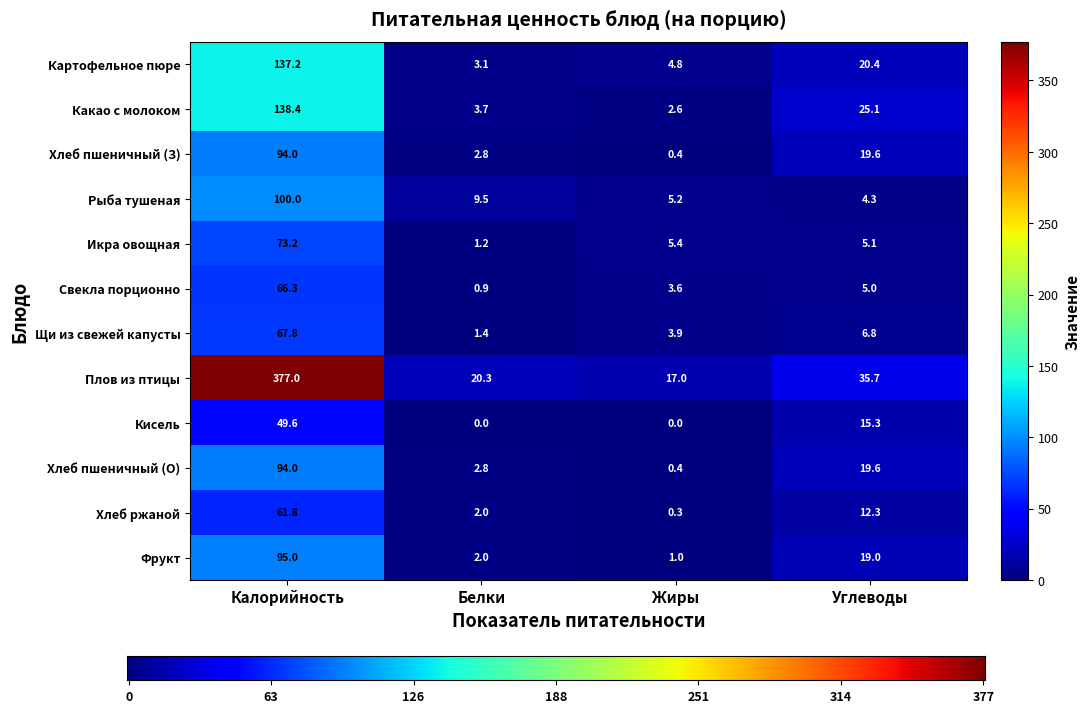

How many positive values does the Кисель series have?

2